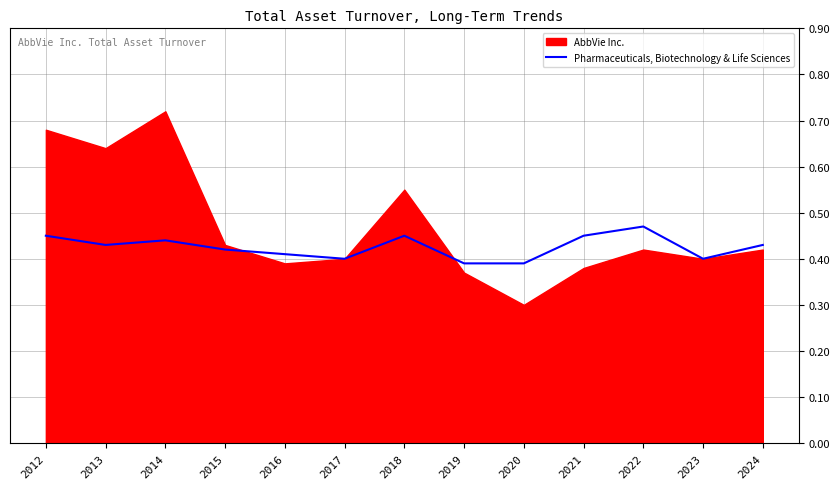

What is the average value?

0.4